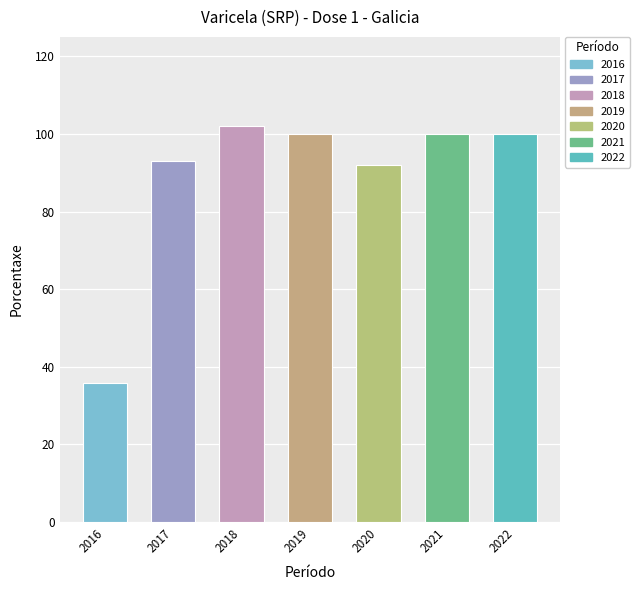

List the labels in order of value, smallest first.

2016, 2020, 2017, 2019, 2021, 2022, 2018